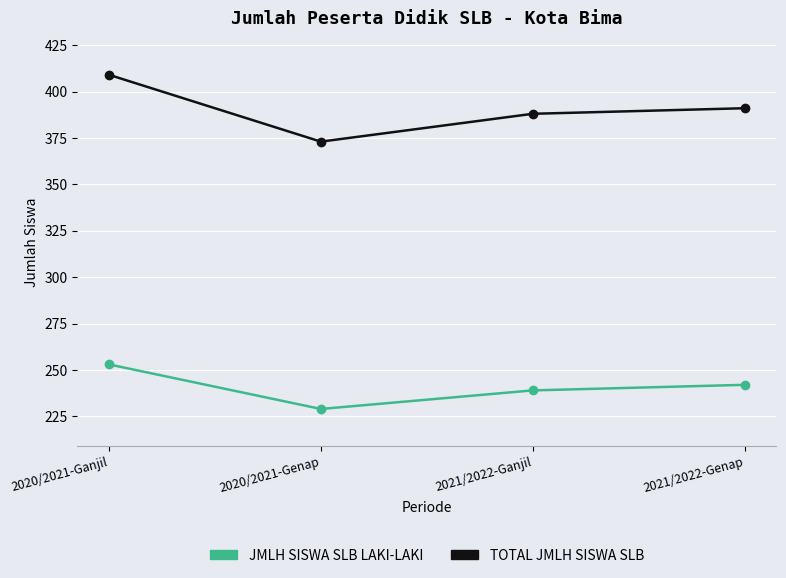

What is the sum of all TOTAL JMLH SISWA SLB values?

1561